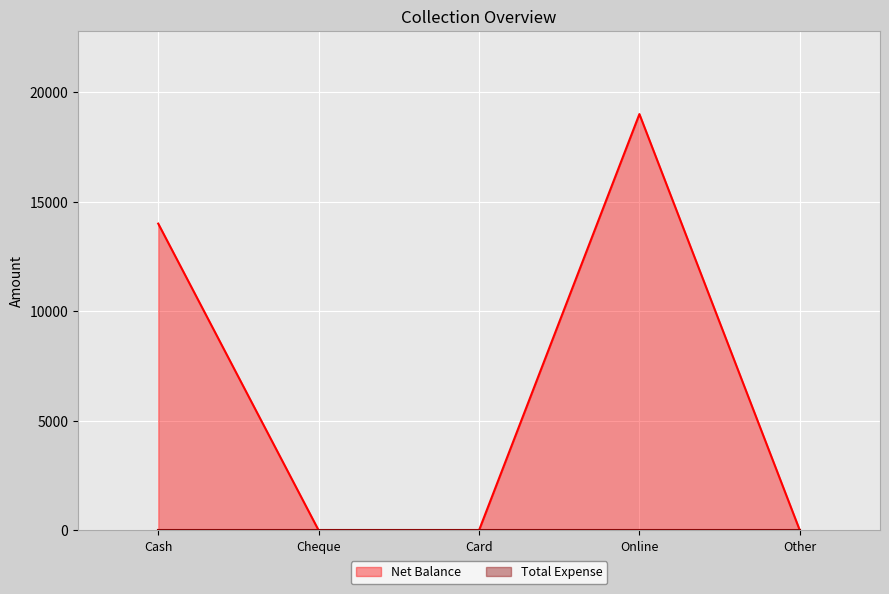

Which category has the highest value in the Net Balance series?

Online